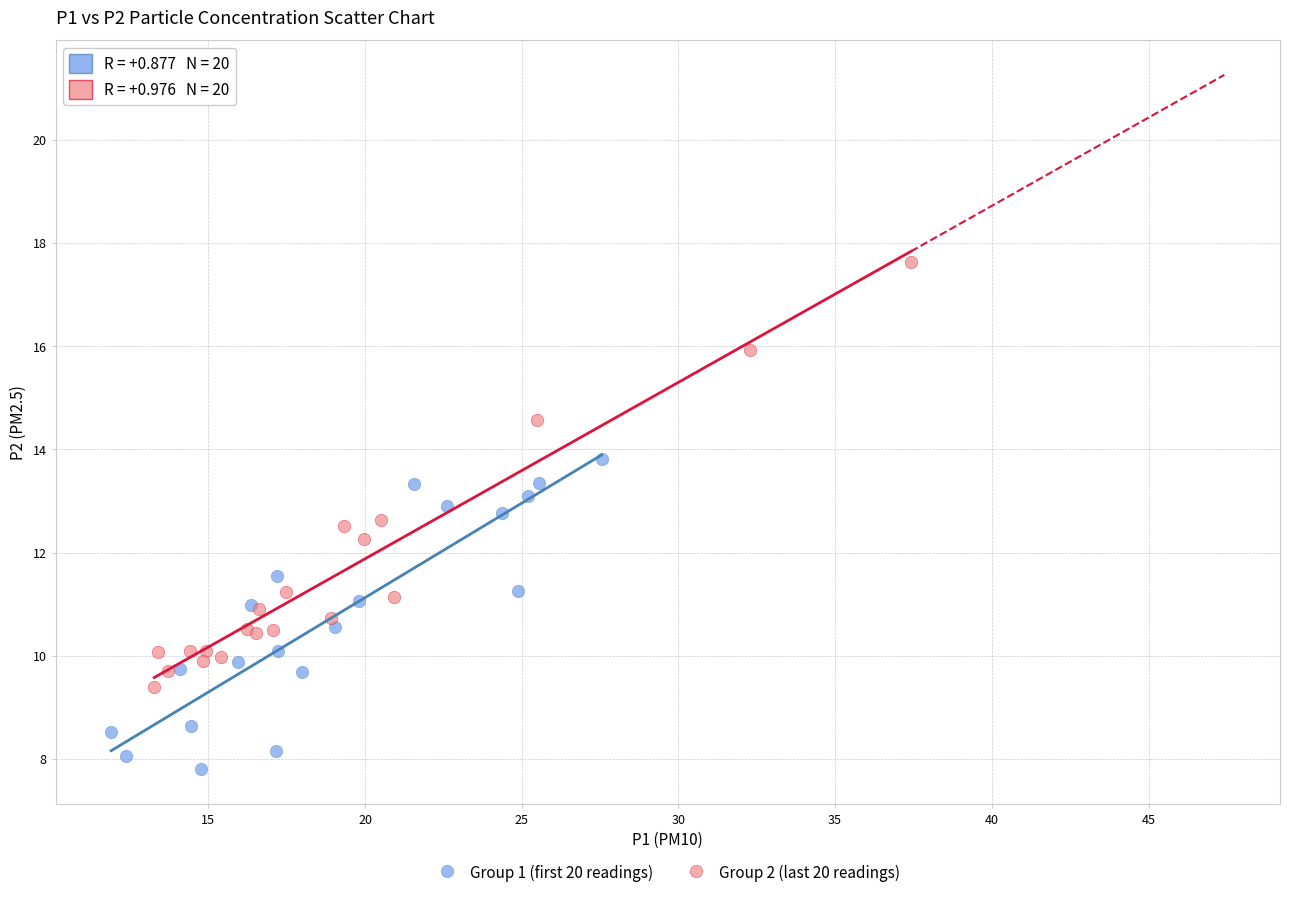

What are all the series names shown in the legend?

Group 1 (first 20 readings), Group 2 (last 20 readings)